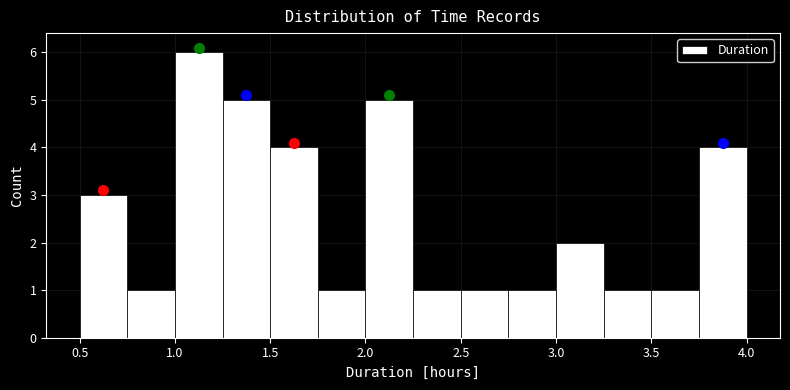

What is the height of the bar covering 1.25 to 1.50 on the x-axis? The values are not printed on the chart, so give them approximately, as read against the axis.

5